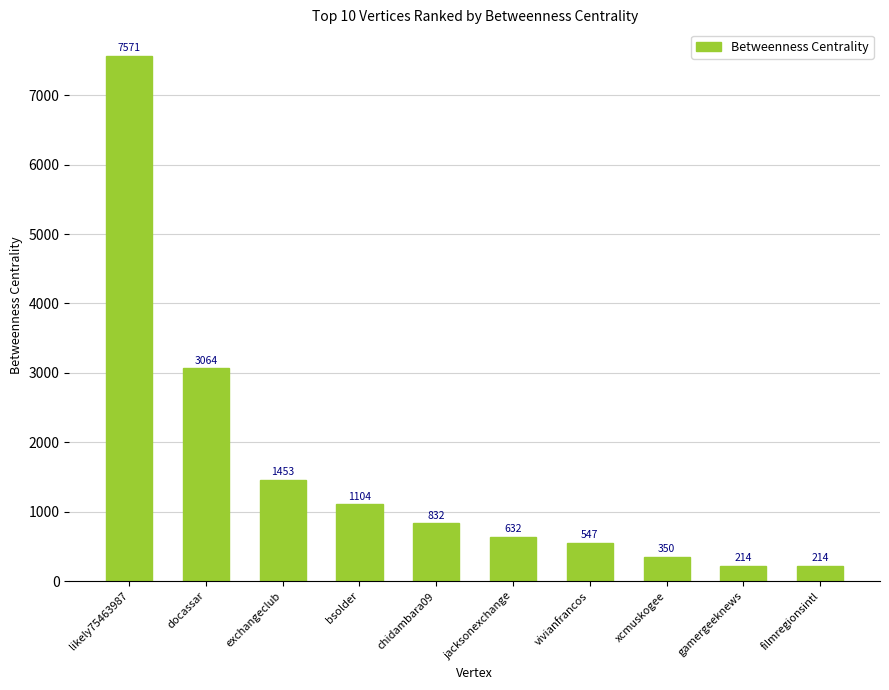

What is the value of the 7th bar from the left?

546.6